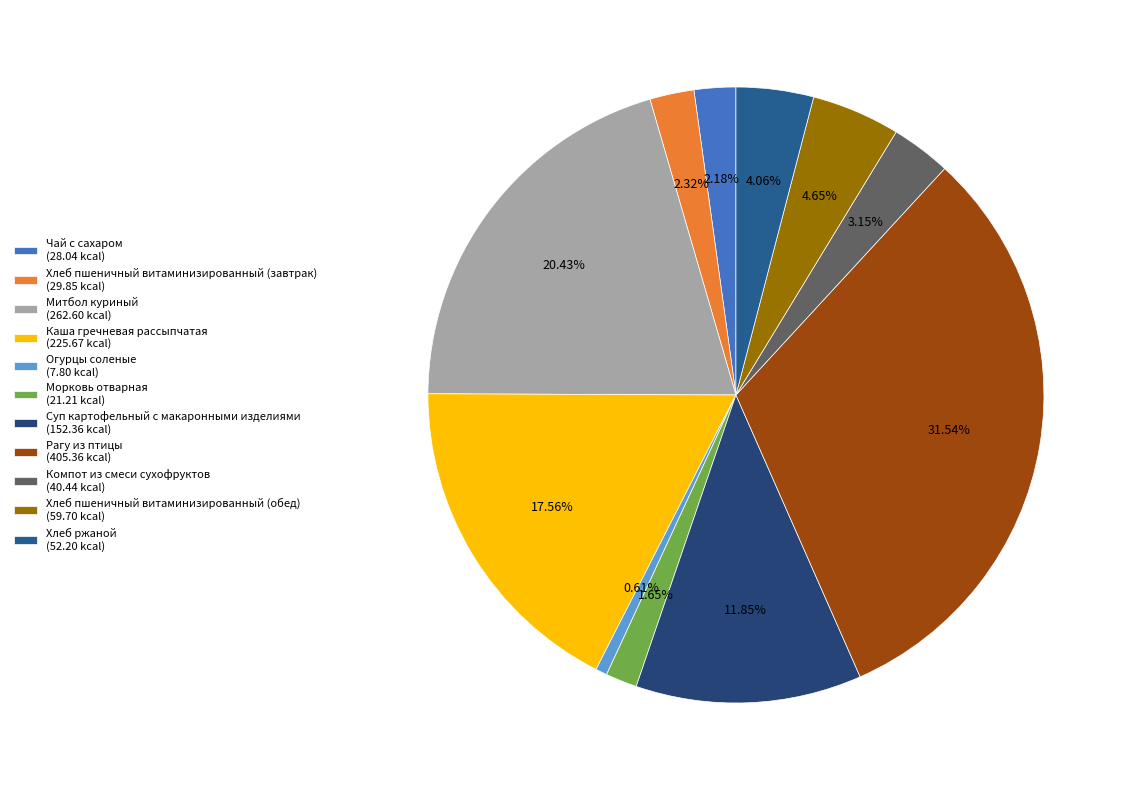

What is the largest slice in the pie chart?

Рагу из птицы